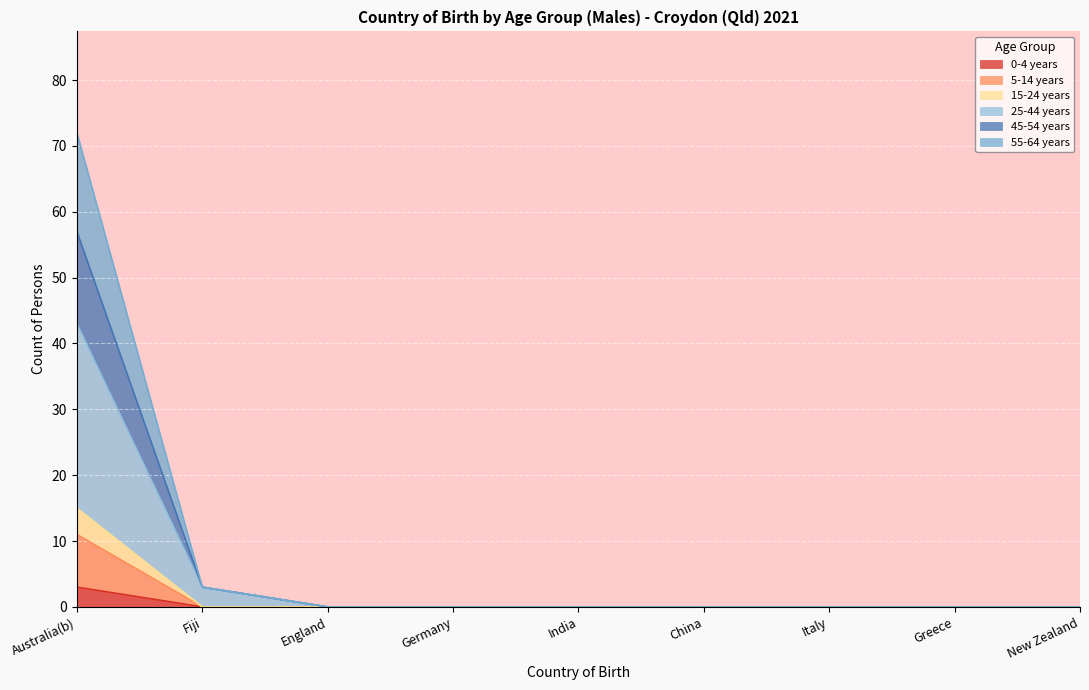

The 15-24 years series shows 0 at Italy. True or false?

True